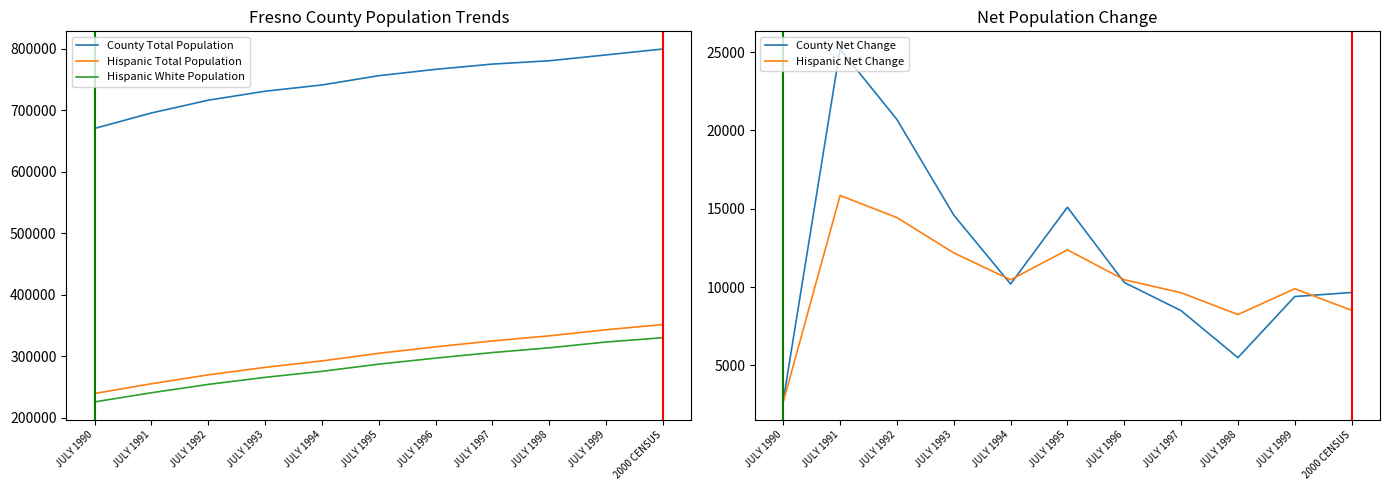

Reading left to right, transcribe all the data shown in this chart.

County Total Population: JULY 1990=670250	JULY 1991=695373	JULY 1992=716140	JULY 1993=730722	JULY 1994=740909	JULY 1995=755971	JULY 1996=766333	JULY 1997=774838	JULY 1998=780261	JULY 1999=789748	2000 CENSUS=799407
Hispanic Total Population: JULY 1990=239314	JULY 1991=255165	JULY 1992=269604	JULY 1993=281792	JULY 1994=292265	JULY 1995=304644	JULY 1996=315117	JULY 1997=324761	JULY 1998=333013	JULY 1999=342911	2000 CENSUS=351435
Hispanic White Population: JULY 1990=225628	JULY 1991=240523	JULY 1992=254086	JULY 1993=265527	JULY 1994=275352	JULY 1995=286974	JULY 1996=296799	JULY 1997=305844	JULY 1998=313579	JULY 1999=323000	2000 CENSUS=330000
County Net Change: JULY 1990=2760	JULY 1991=25200	JULY 1992=20700	JULY 1993=14600	JULY 1994=10200	JULY 1995=15100	JULY 1996=10300	JULY 1997=8500	JULY 1998=5500	JULY 1999=9400	2000 CENSUS=9659
Hispanic Net Change: JULY 1990=2677	JULY 1991=15851	JULY 1992=14438	JULY 1993=12188	JULY 1994=10473	JULY 1995=12380	JULY 1996=10472	JULY 1997=9644	JULY 1998=8252	JULY 1999=9899	2000 CENSUS=8524